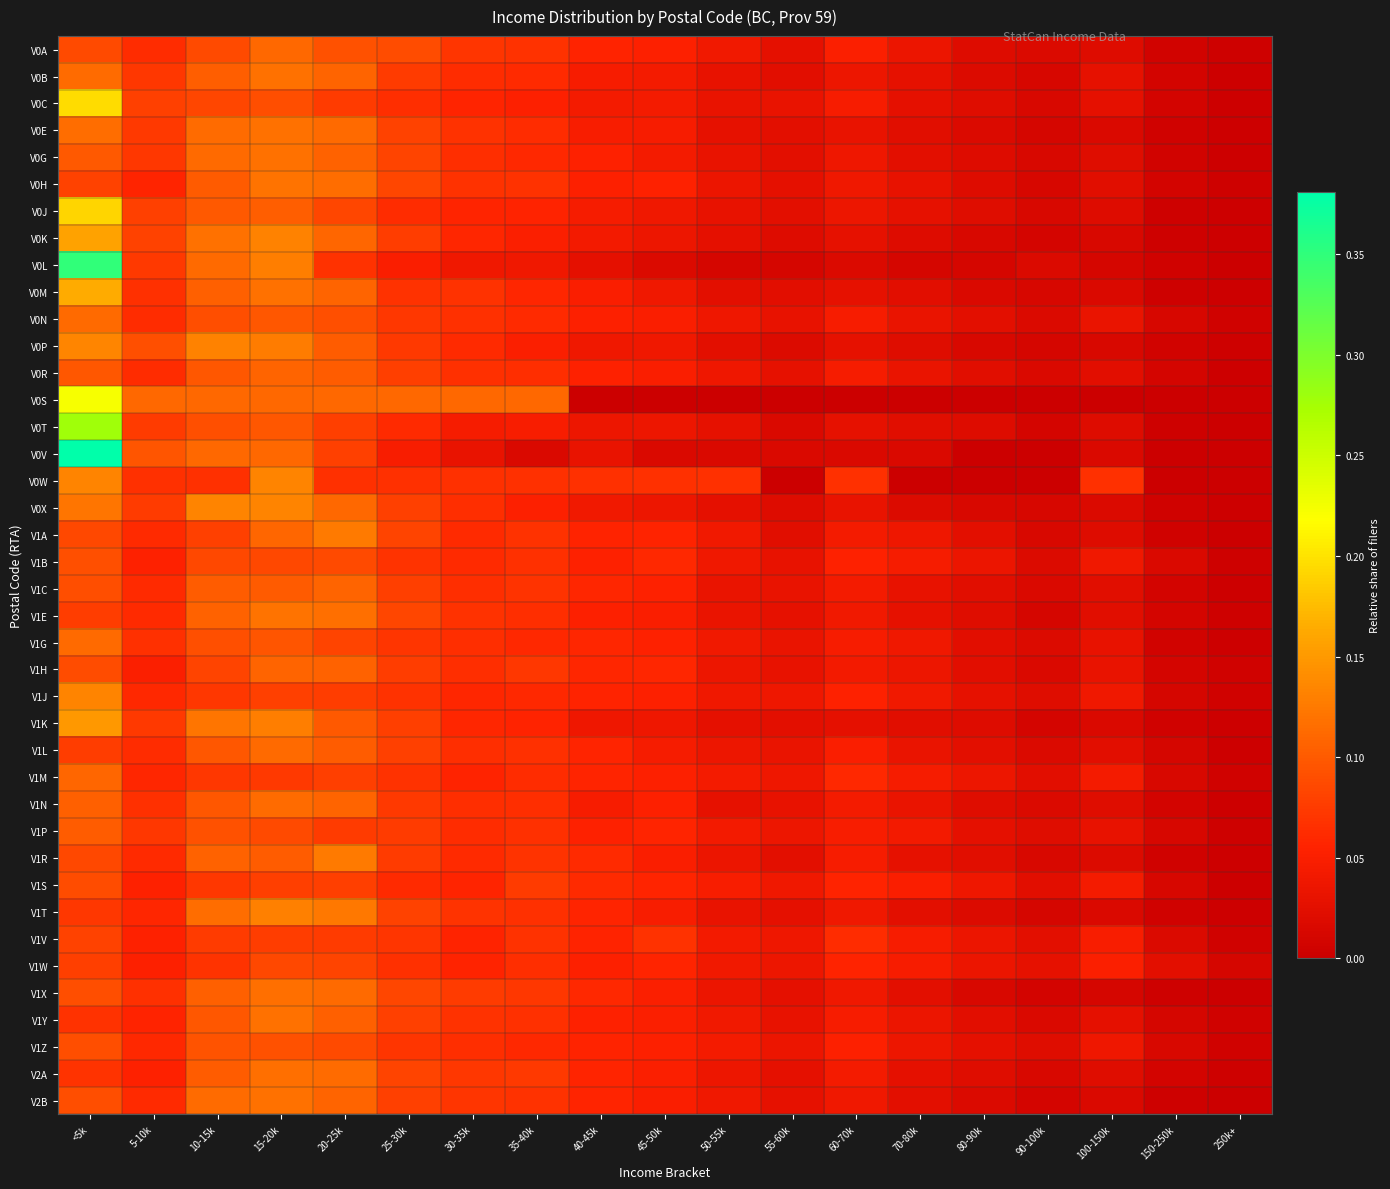

Between 30-35k and 5-10k, which is larger?

30-35k